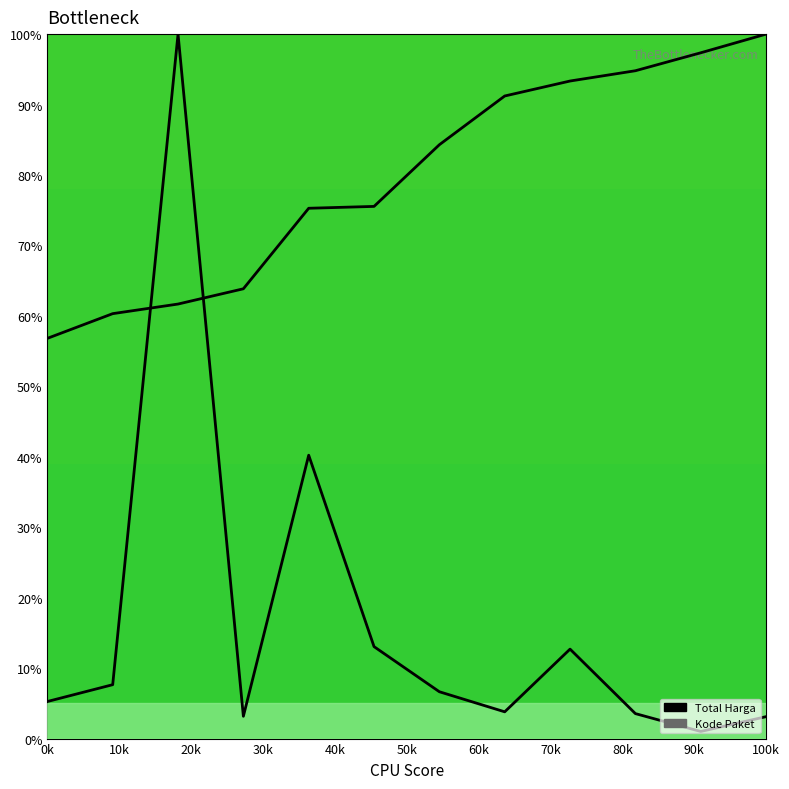

At how many categories does at least one series exceed 48?

12